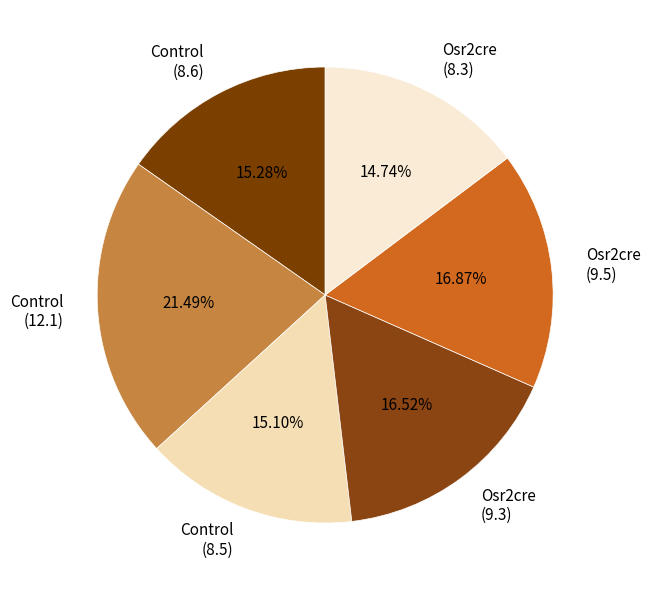

Do Osr2cre (9.5) and Osr2cre (9.3) together represent more than half of the pie?

No